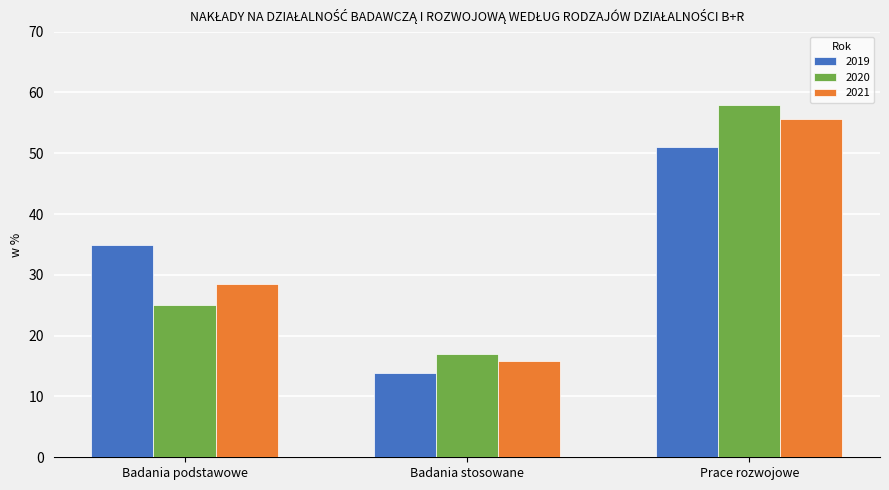

What is the total value across all series at Badania podstawowe?

88.4